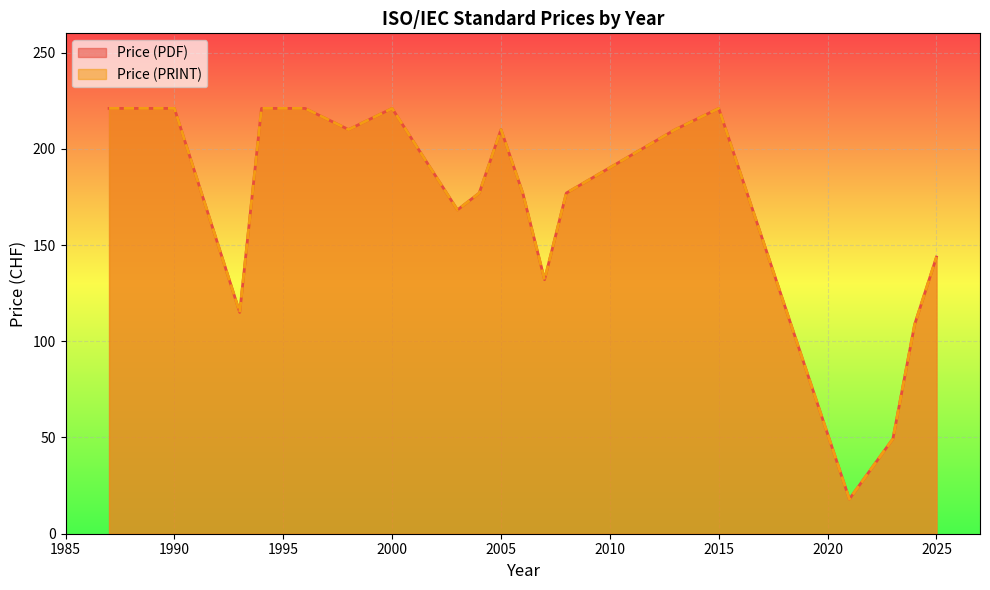

At which category is the sum across all series the highest?

1987